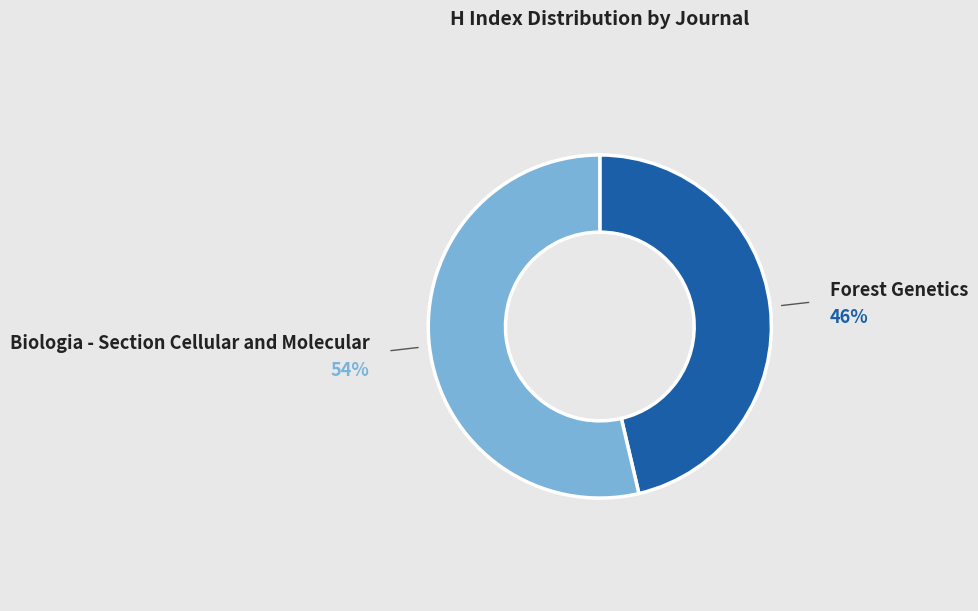

Is there a majority slice in this chart?

Yes